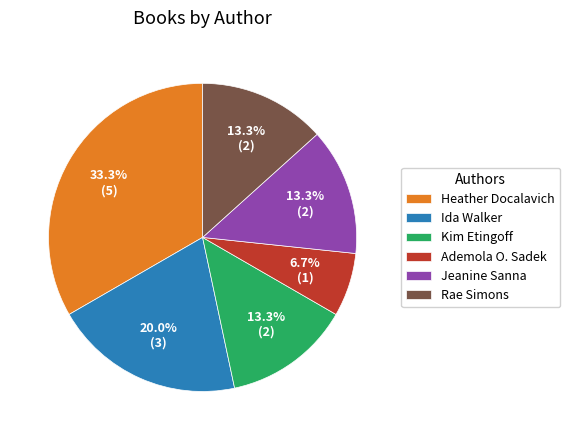

How much of the chart is everything except Rae Simons?

86.7%